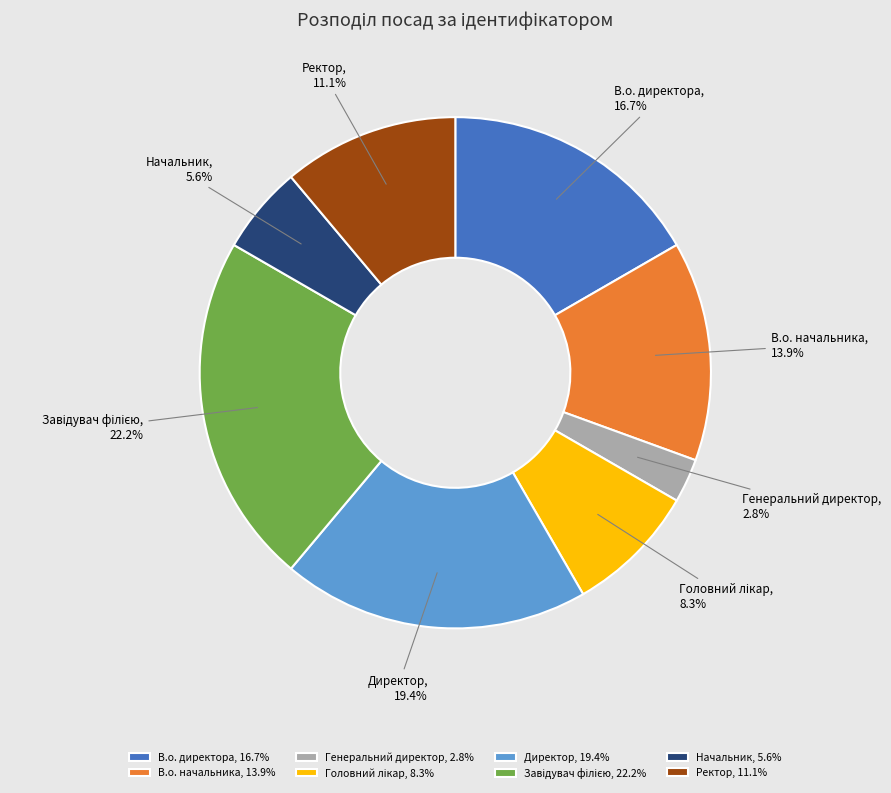

To the nearest percent, what is the difference between the largest and smallest slice percentages?

19%